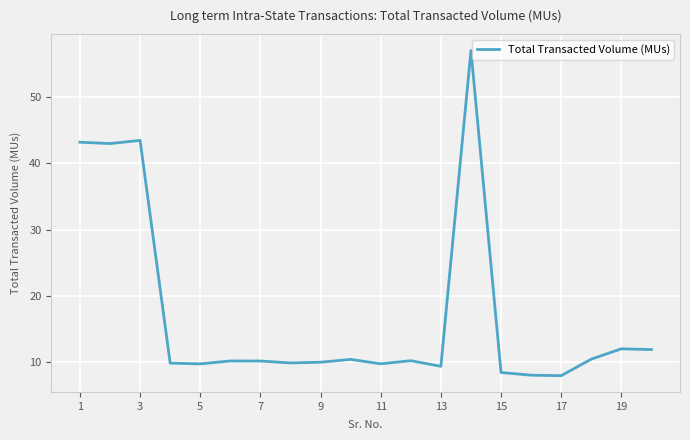

What is the difference between the maximum and minimum values?

49.1